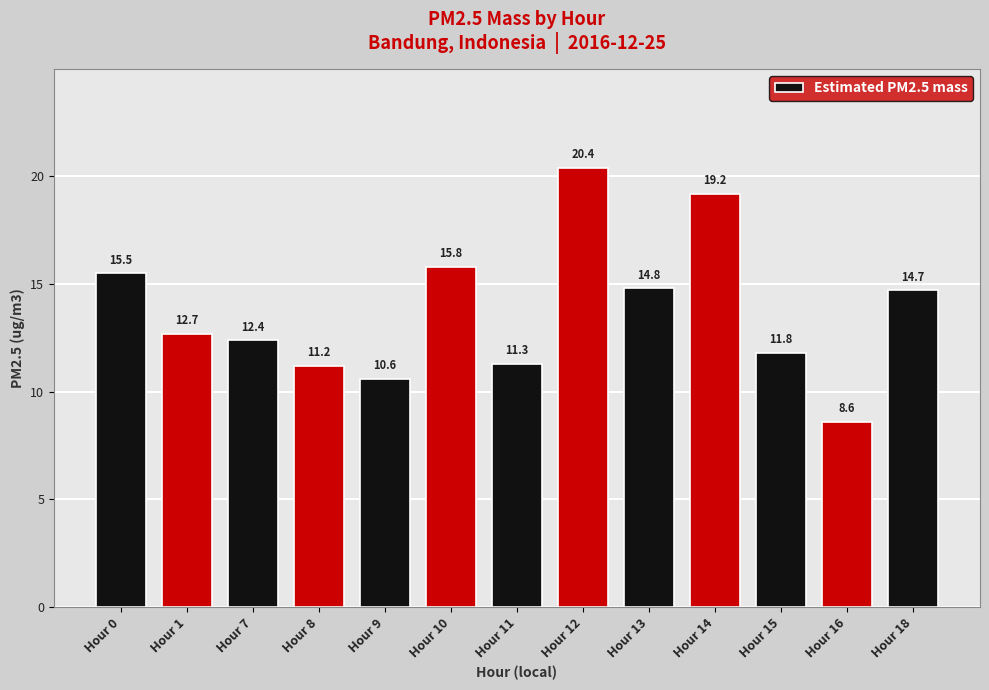

At which label is the value closest to 14?

Hour 18